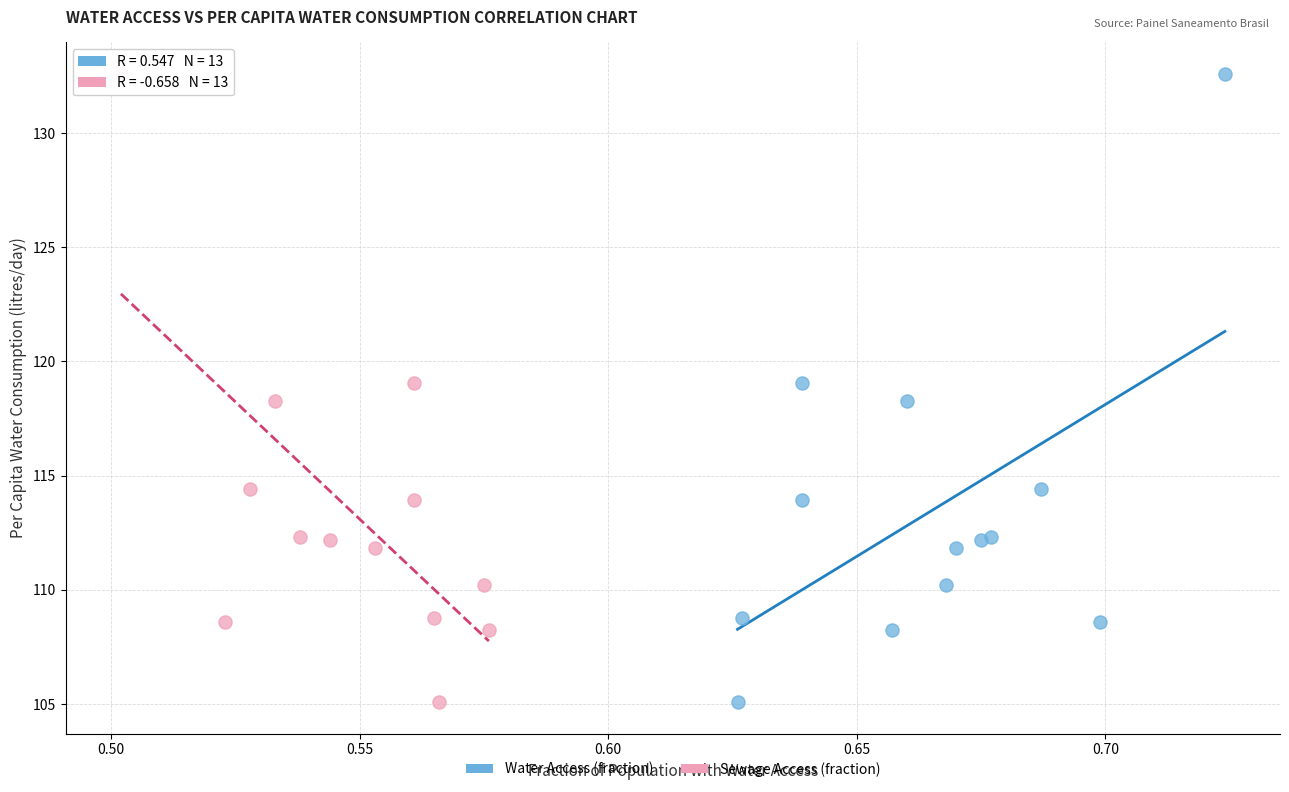

What are all the series names shown in the legend?

Water Access (fraction), Sewage Access (fraction)